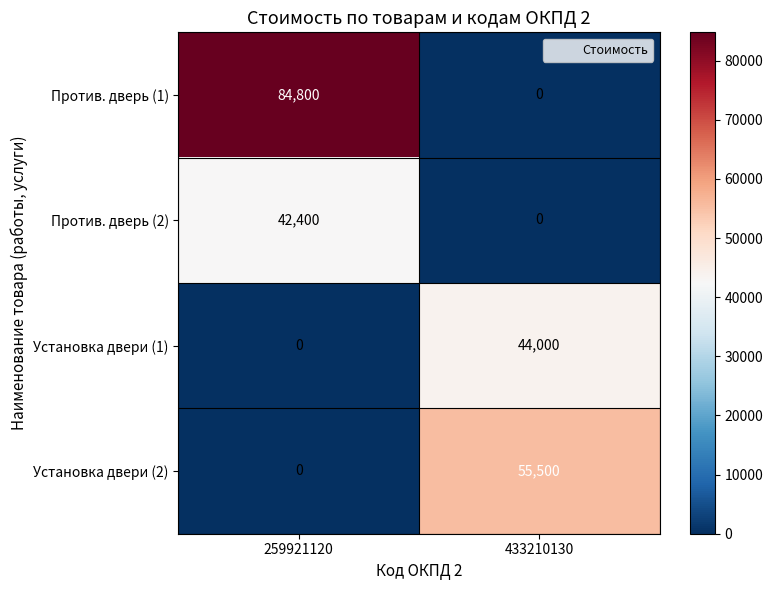

What is the average value of the Установка двери (1) series?

22000